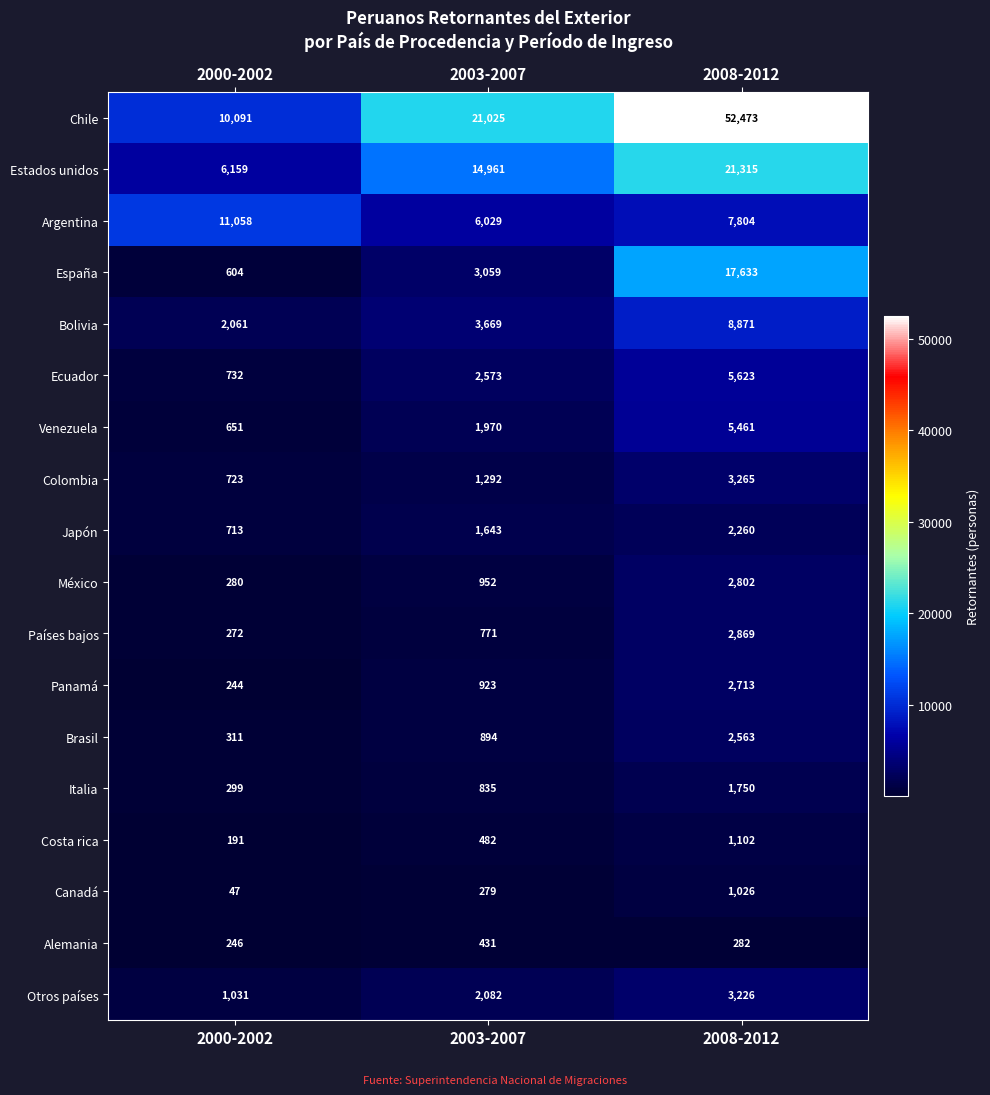

List the labels in order of Alemania value, smallest first.

2000-2002, 2008-2012, 2003-2007